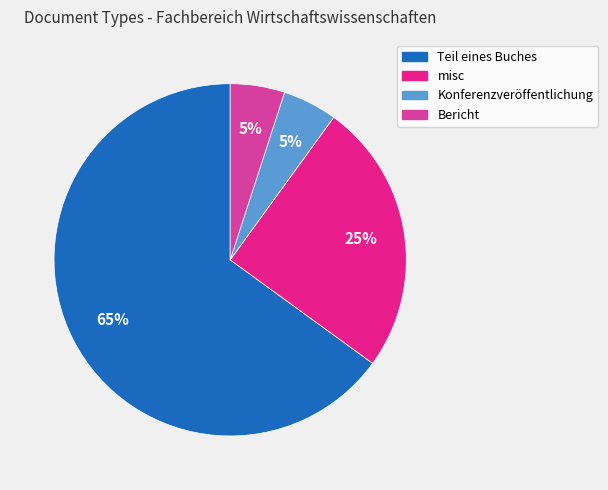

To the nearest percent, what is the average slice percentage?

25%